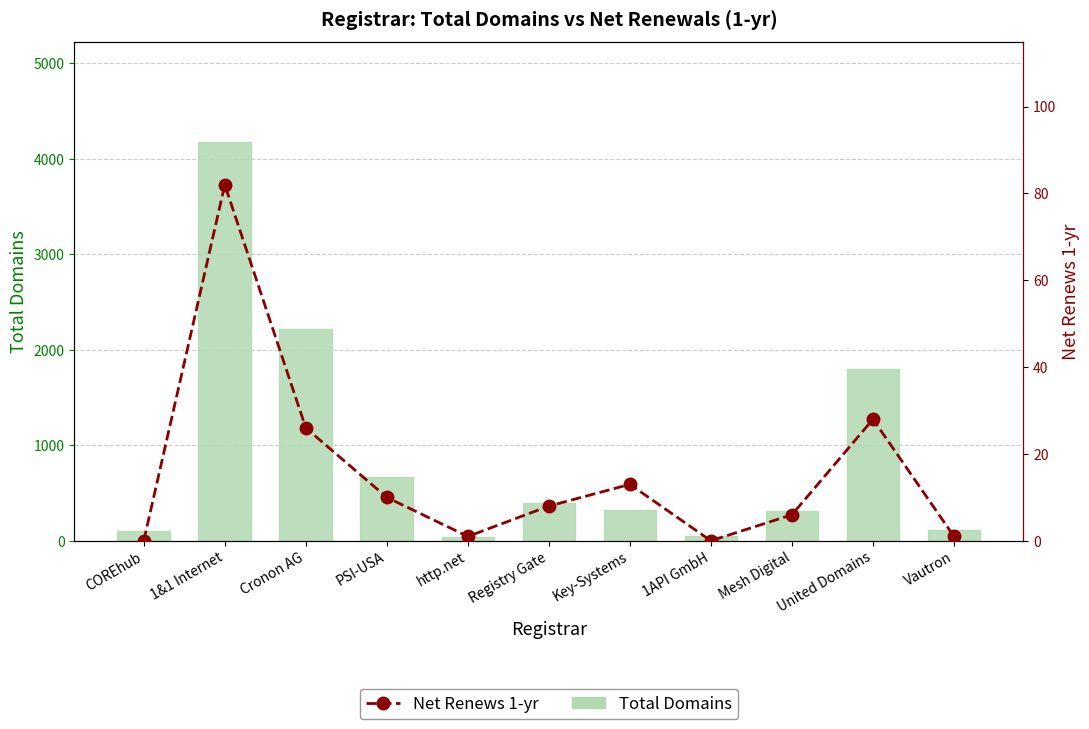

What is the sum of all Total Domains values?

10193